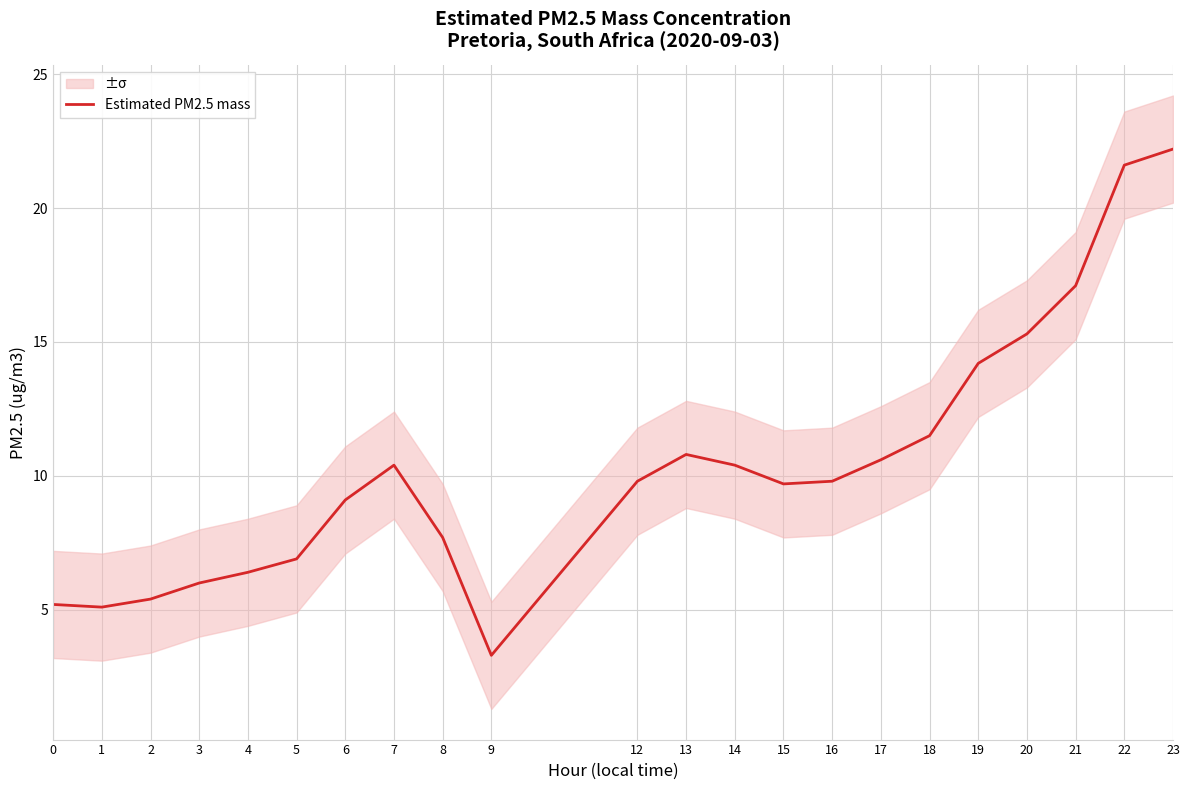

What is the maximum value shown in the chart?

22.2